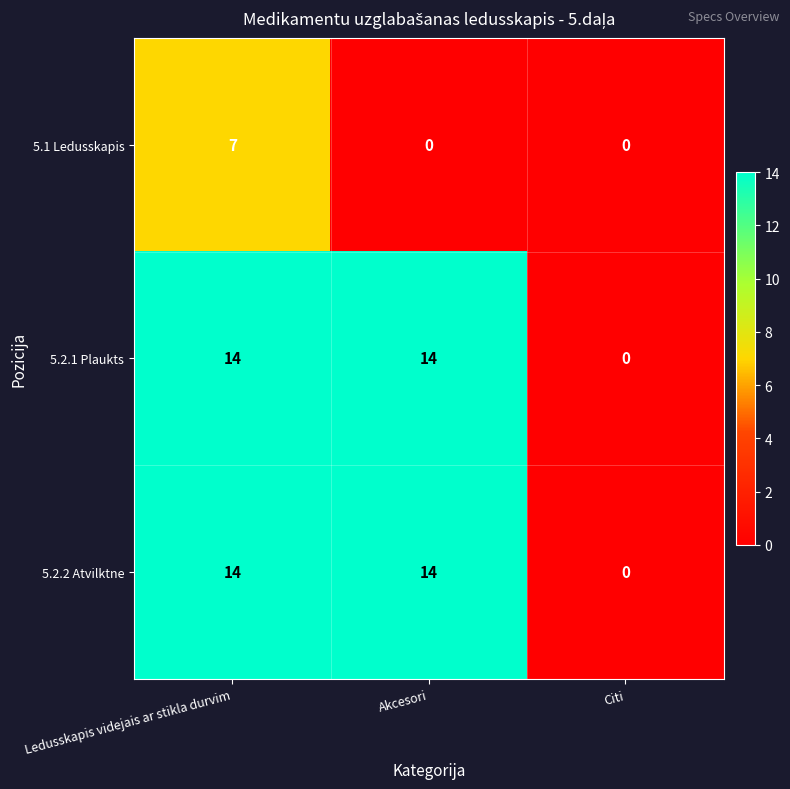

At which label does 5.2.1 Plaukts reach its minimum?

Citi